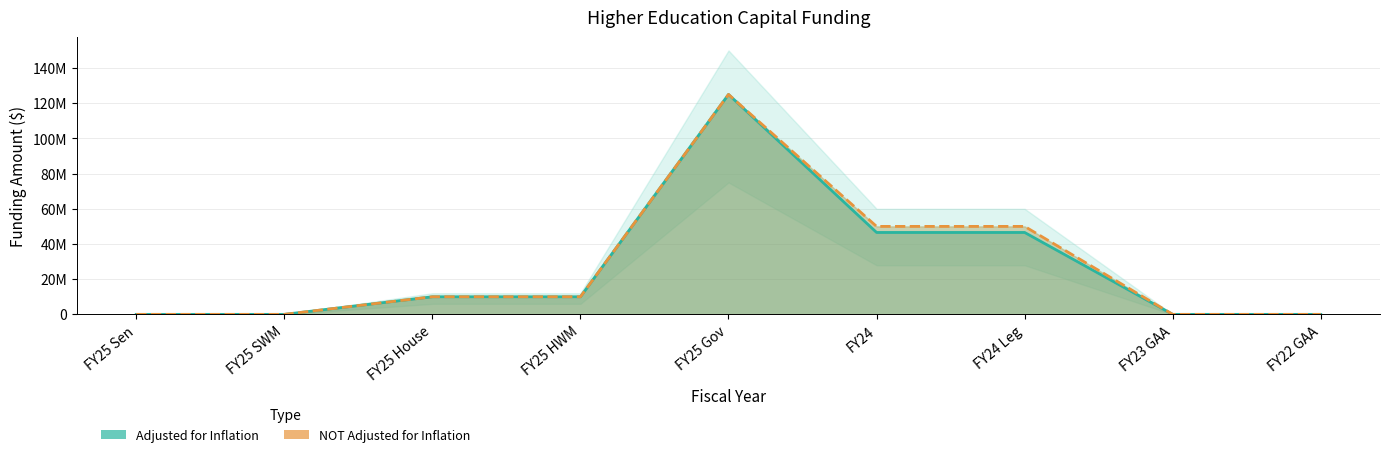

Count the number of data series in this chart.

2